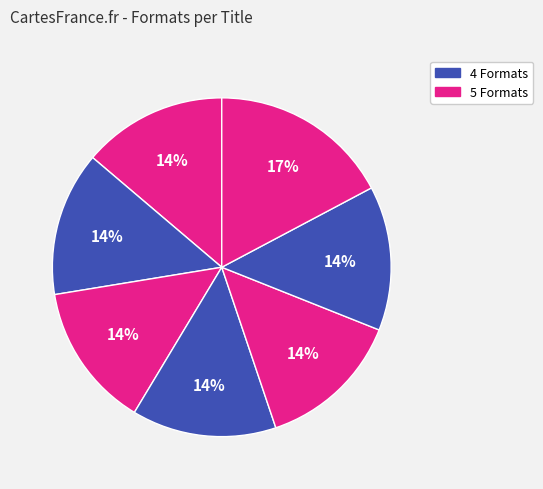

Count the number of slices in the pie.

7